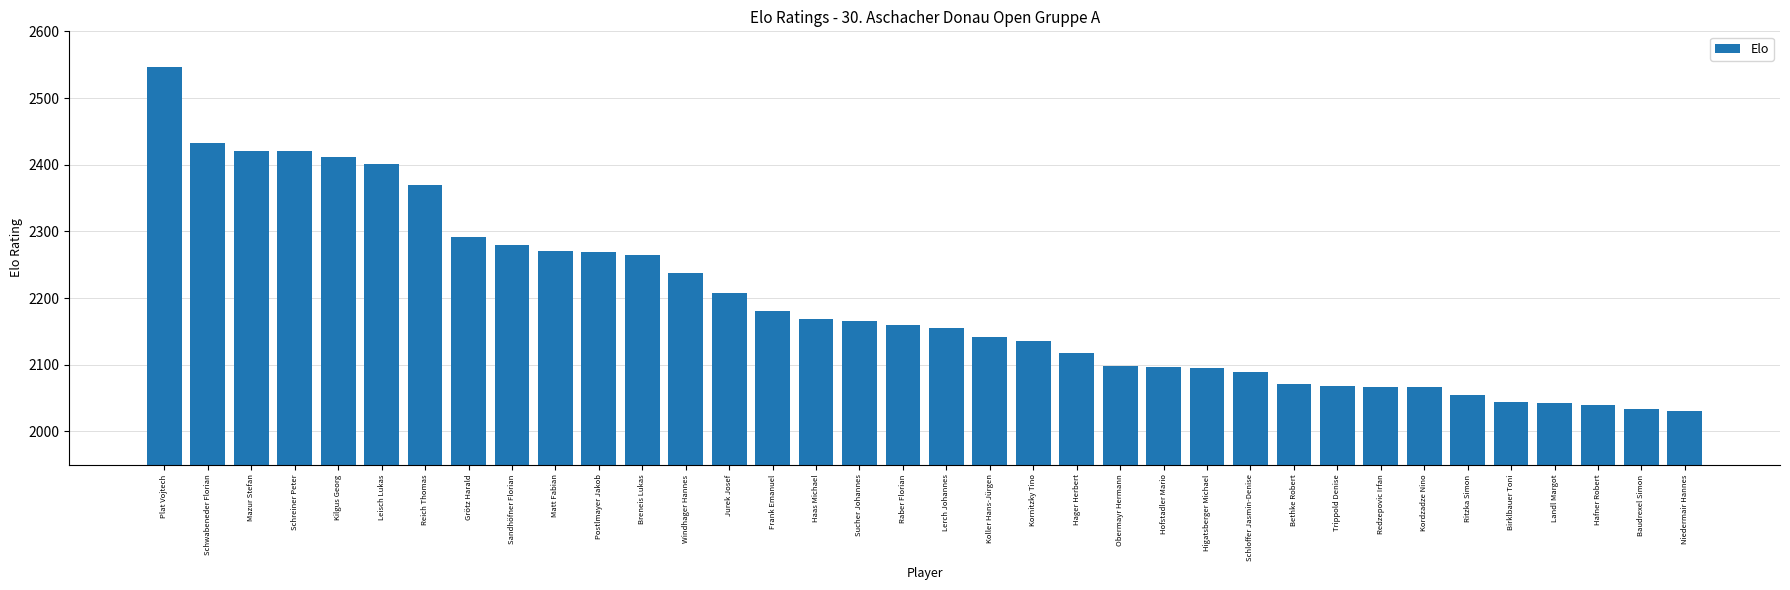

At which label does the data first exceed 2159?

Plat Vojtech